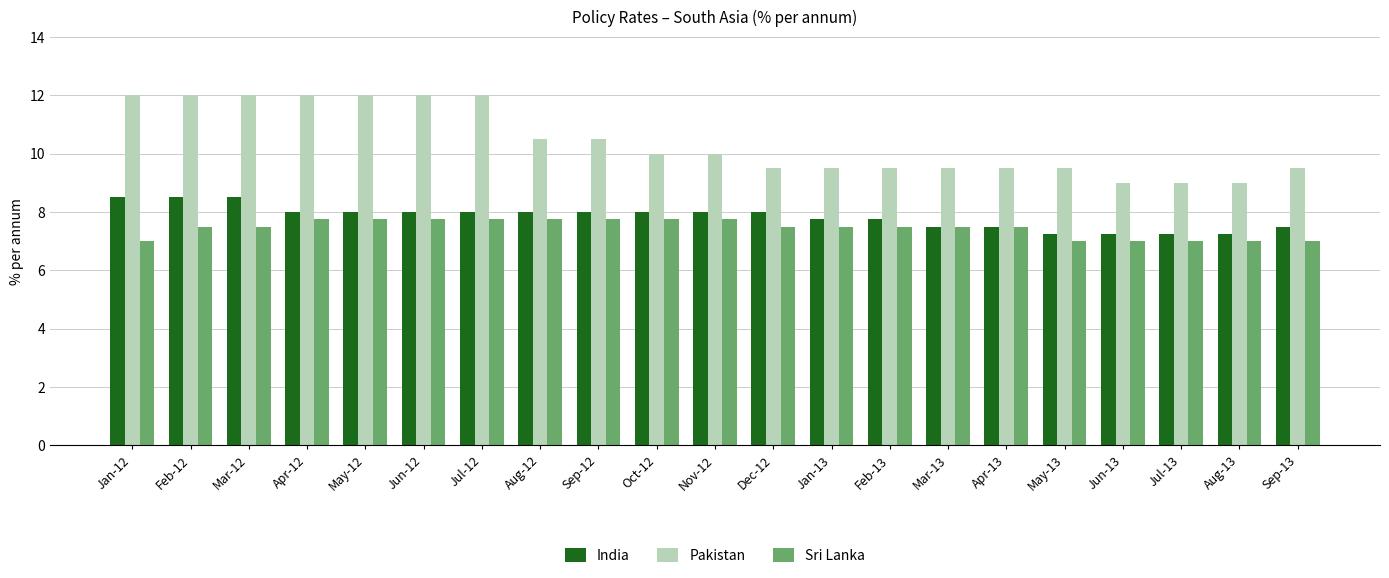

What are all the series names shown in the legend?

India, Pakistan, Sri Lanka